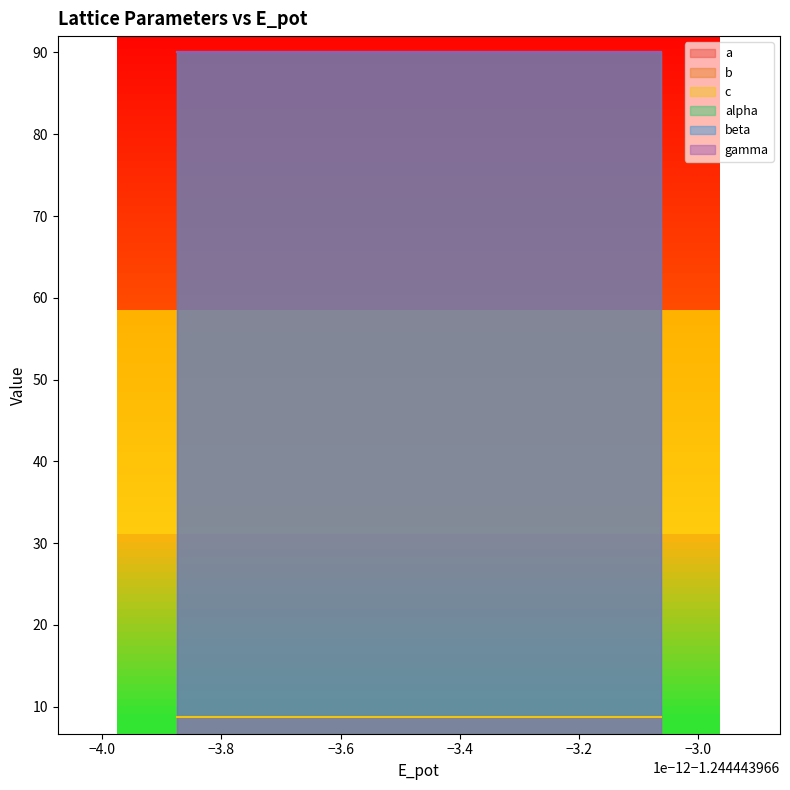

True or false: alpha and gamma intersect in this chart.

False